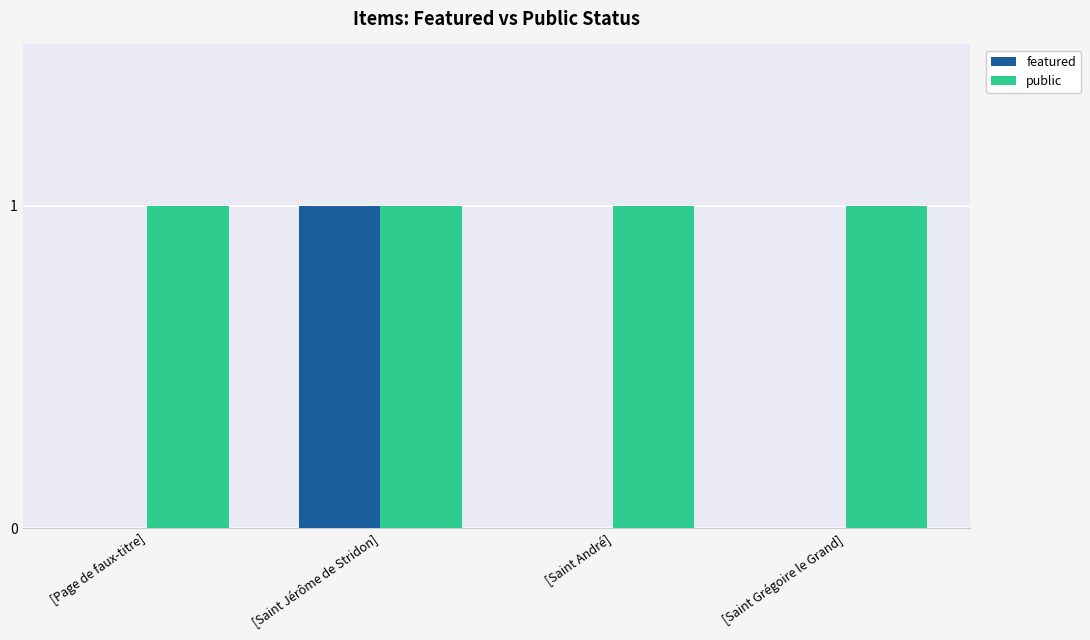

What is the maximum value for featured?

1